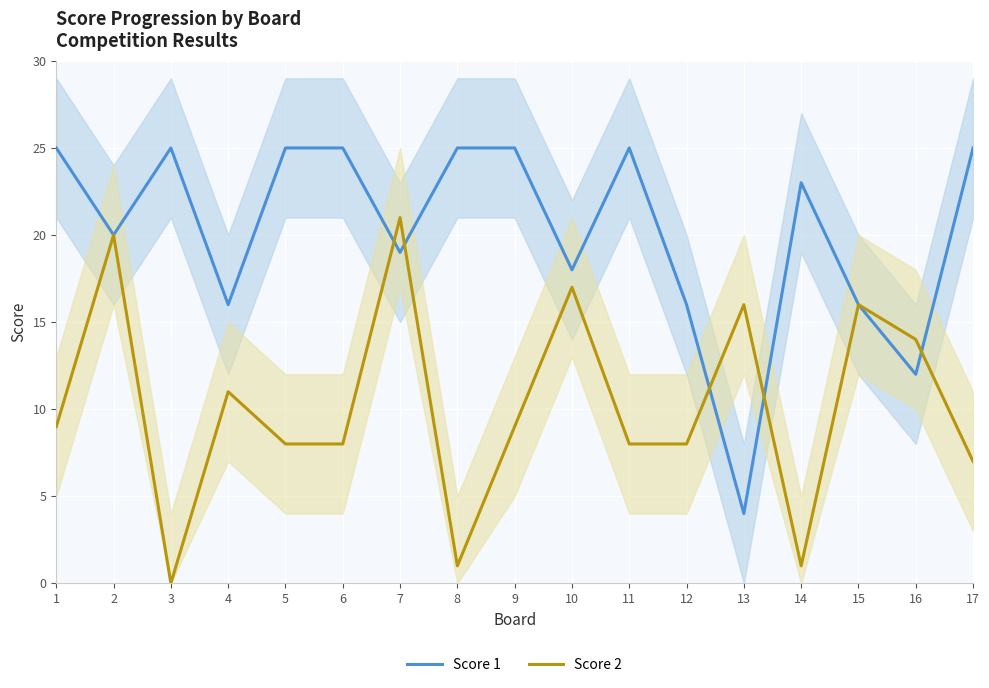

Reading left to right, extract all data points from this chart.

Score 1: 1=25	2=20	3=25	4=16	5=25	6=25	7=19	8=25	9=25	10=18	11=25	12=16	13=4	14=23	15=16	16=12	17=25
Score 2: 1=9	2=20	3=0	4=11	5=8	6=8	7=21	8=1	9=9	10=17	11=8	12=8	13=16	14=1	15=16	16=14	17=7